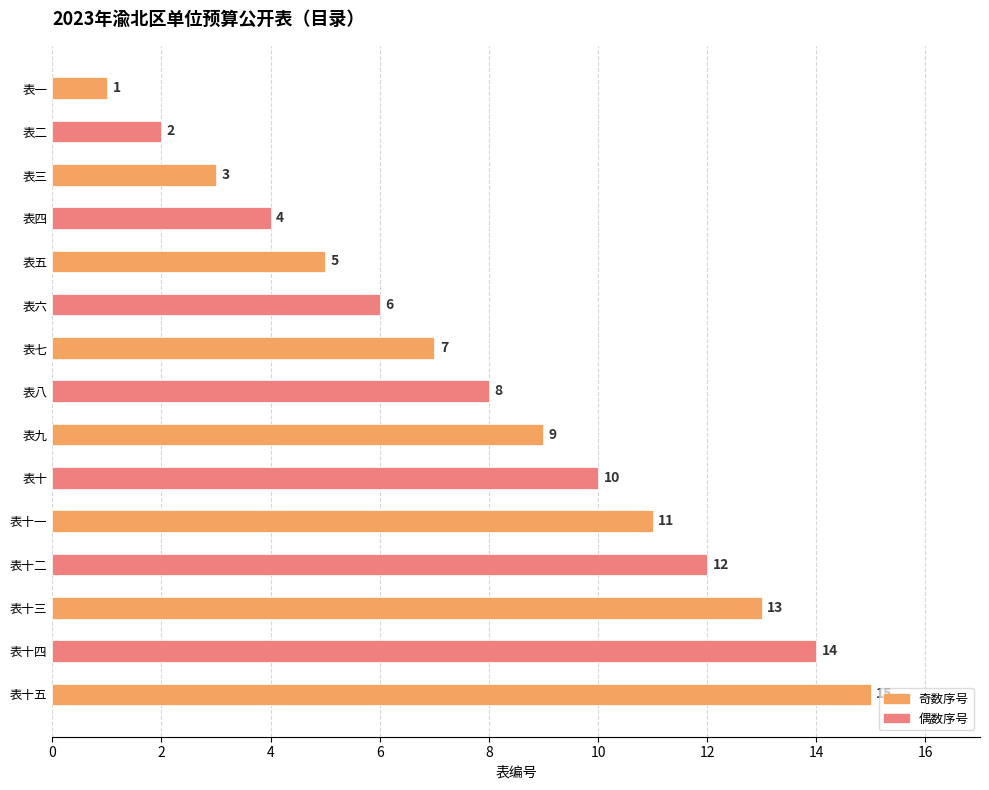

Rank the categories by value from highest to lowest.

表十五, 表十四, 表十三, 表十二, 表十一, 表十, 表九, 表八, 表七, 表六, 表五, 表四, 表三, 表二, 表一